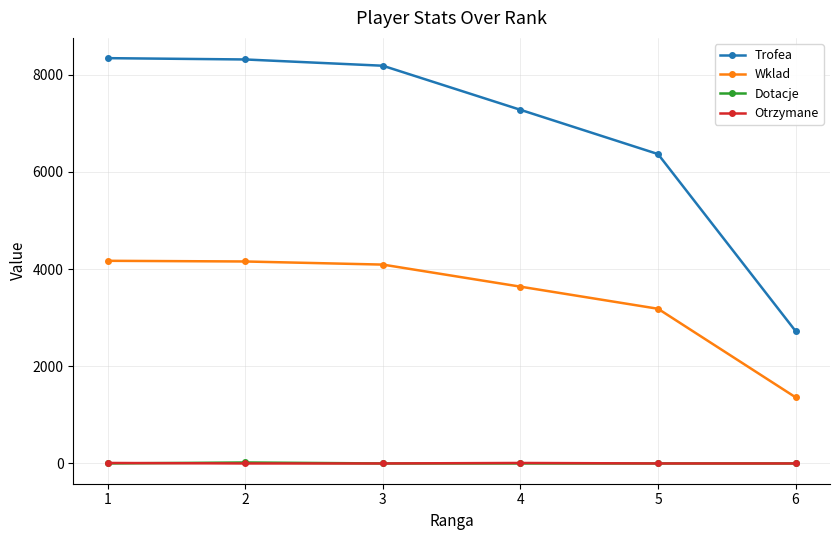

Which series changed the most between 1 and 3?

Trofea